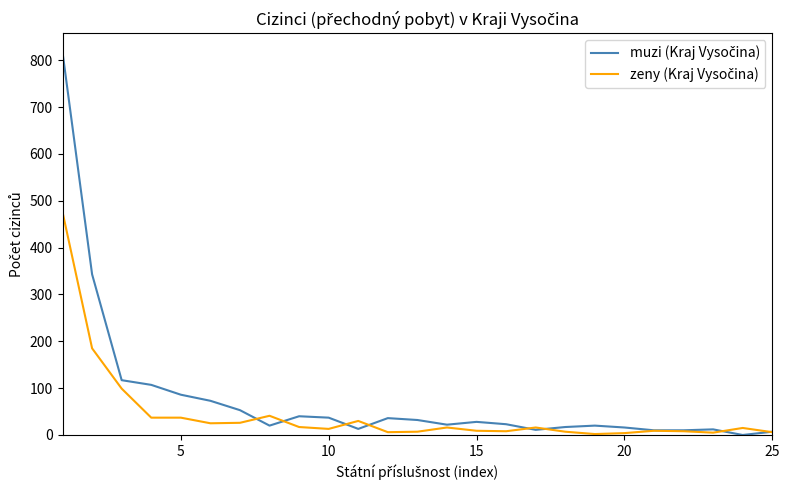

What is the maximum value shown in the chart?

817